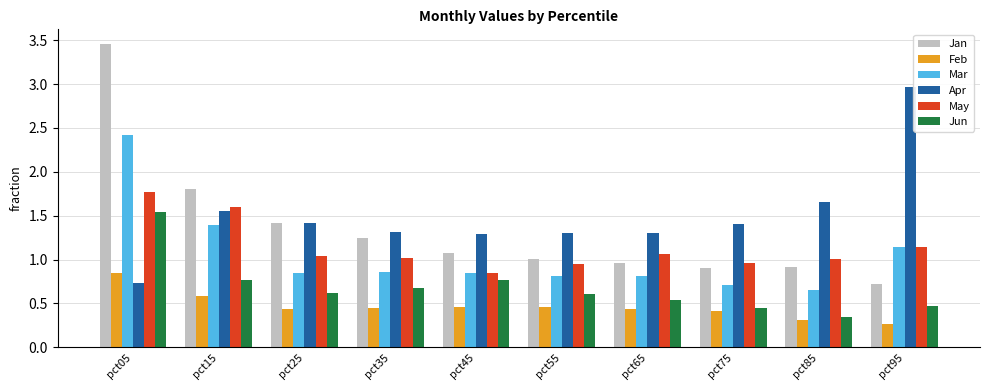

Does the chart contain any negative values?

No